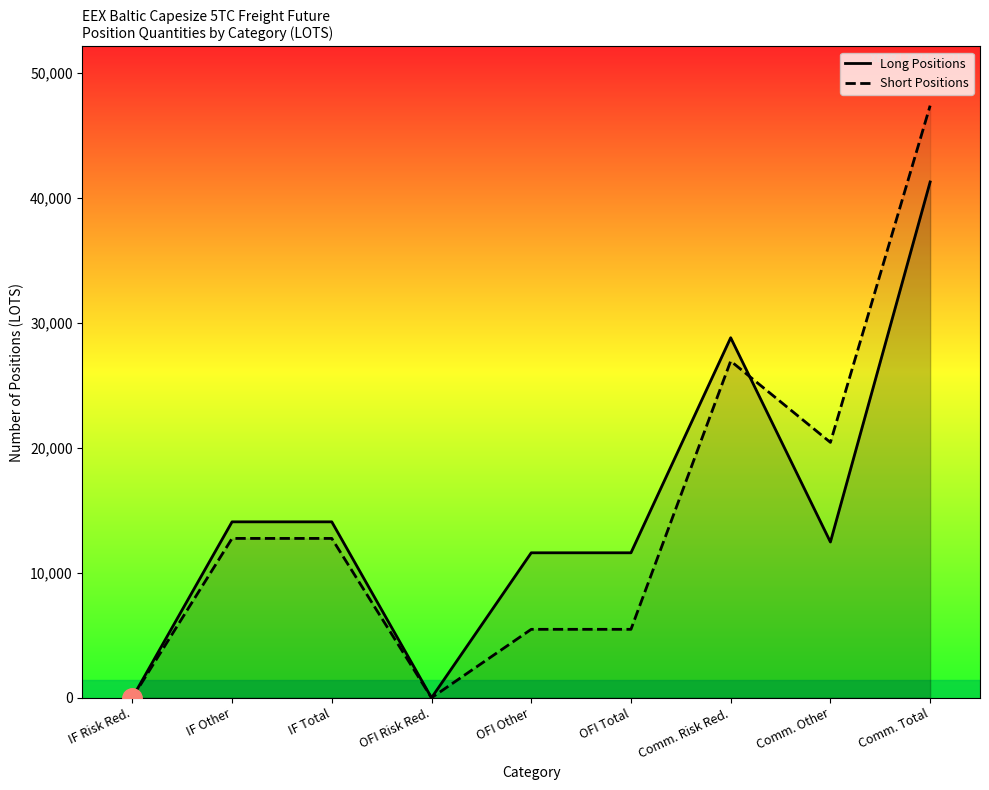

What position from the right is OFI Other?

5